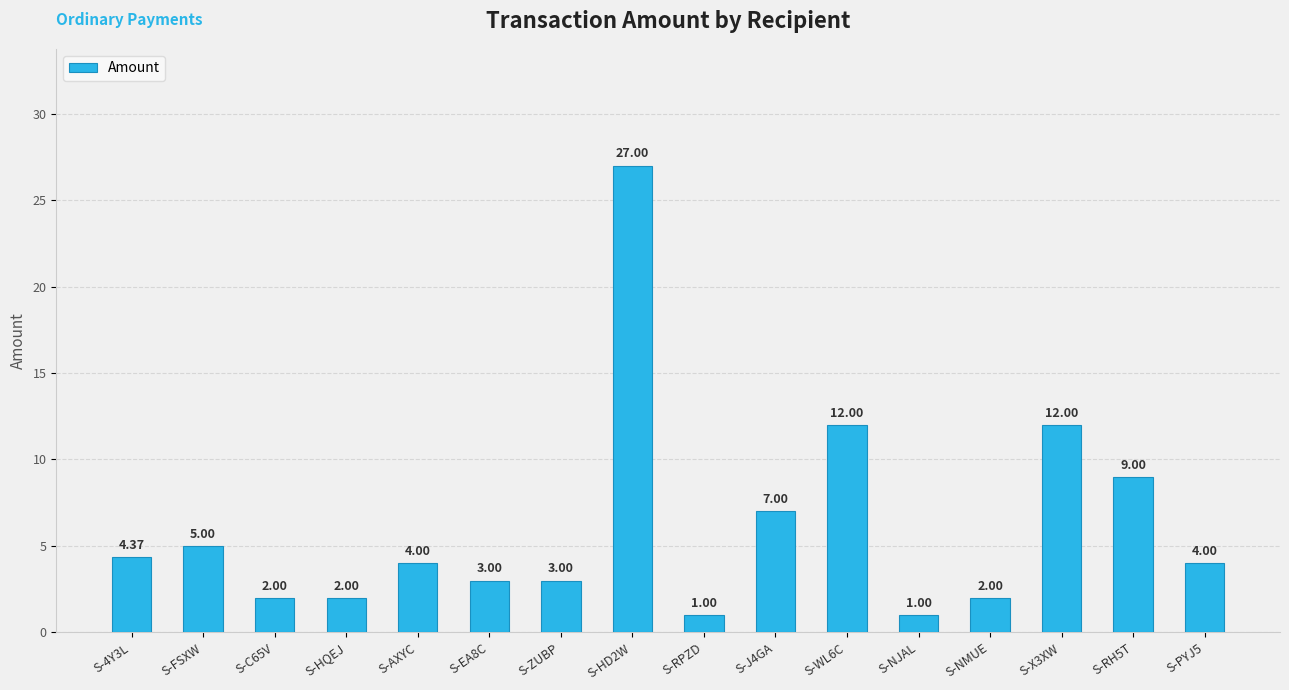

True or false: the data shows 2.0 at S-HQEJ.

True